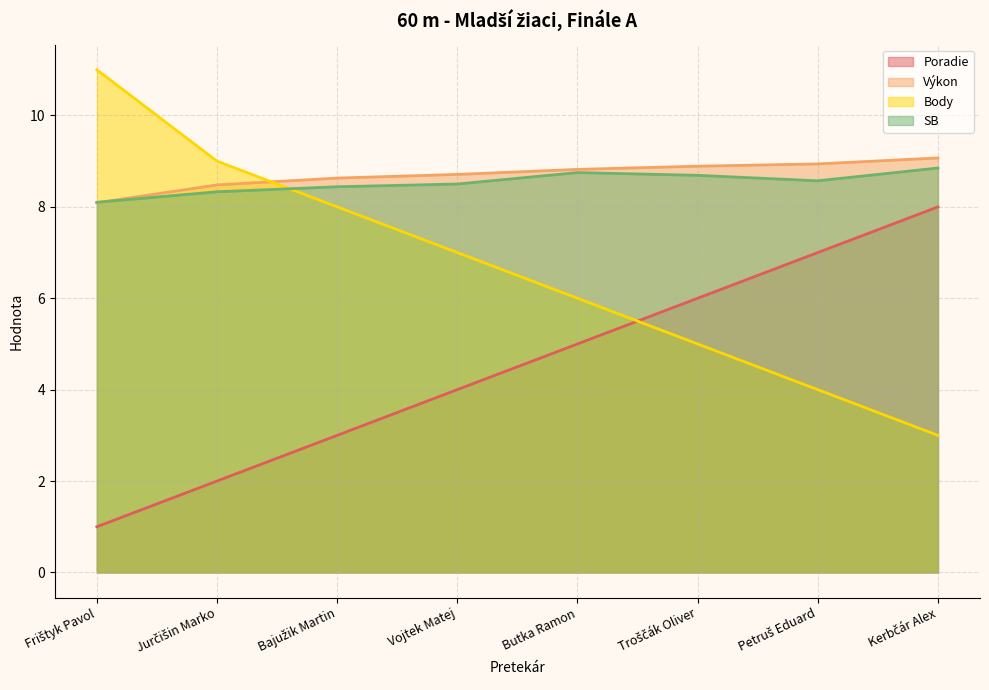

At which category is the sum across all series the highest?

Kerbčár Alex